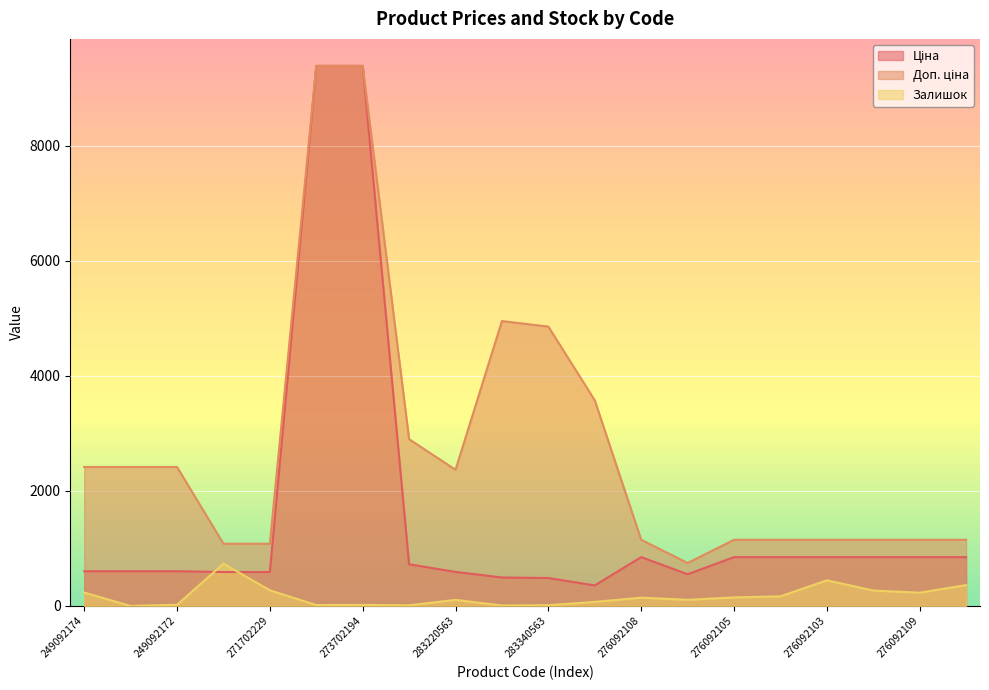

What position from the right is 249092172?

18